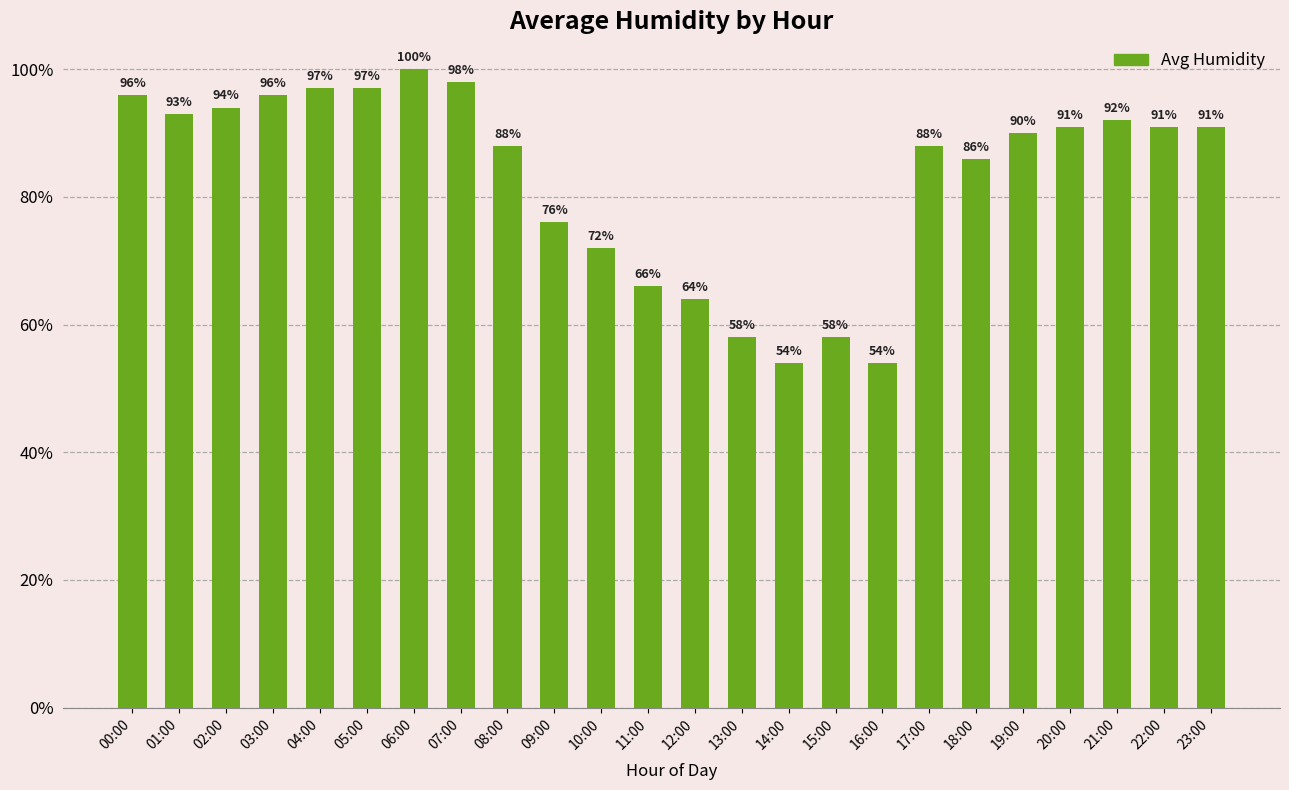

Reading left to right, list all the values displayed in this chart.

00:00=96	01:00=93	02:00=94	03:00=96	04:00=97	05:00=97	06:00=100	07:00=98	08:00=88	09:00=76	10:00=72	11:00=66	12:00=64	13:00=58	14:00=54	15:00=58	16:00=54	17:00=88	18:00=86	19:00=90	20:00=91	21:00=92	22:00=91	23:00=91